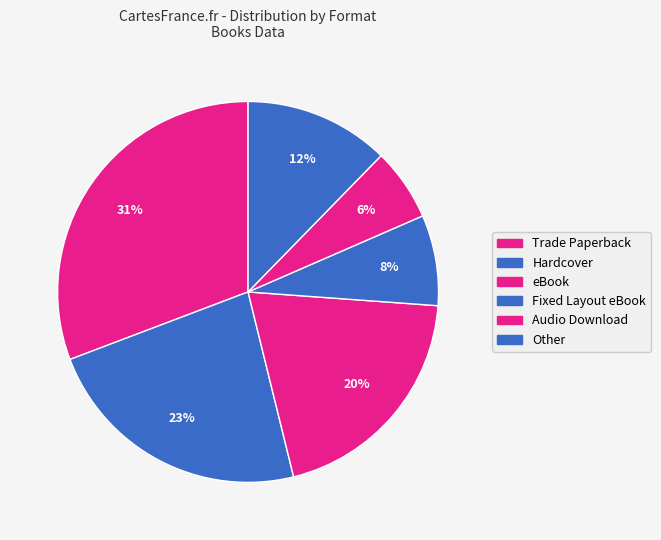

Count the number of slices in the pie.

6